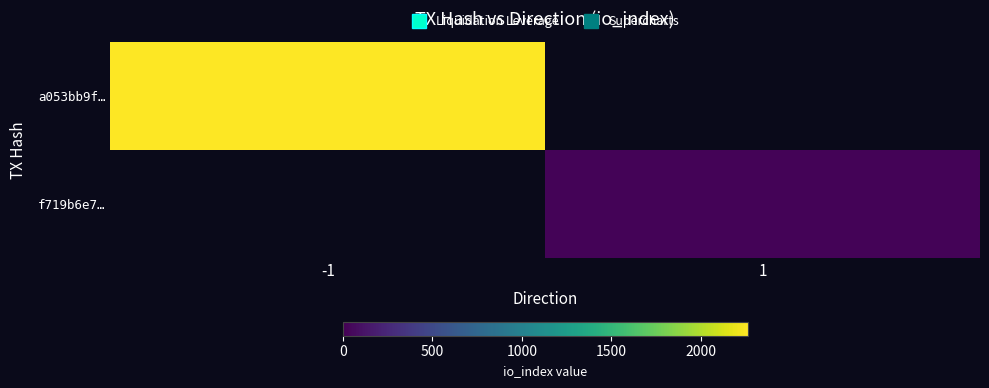

What is the minimum value shown in the chart?

20.0